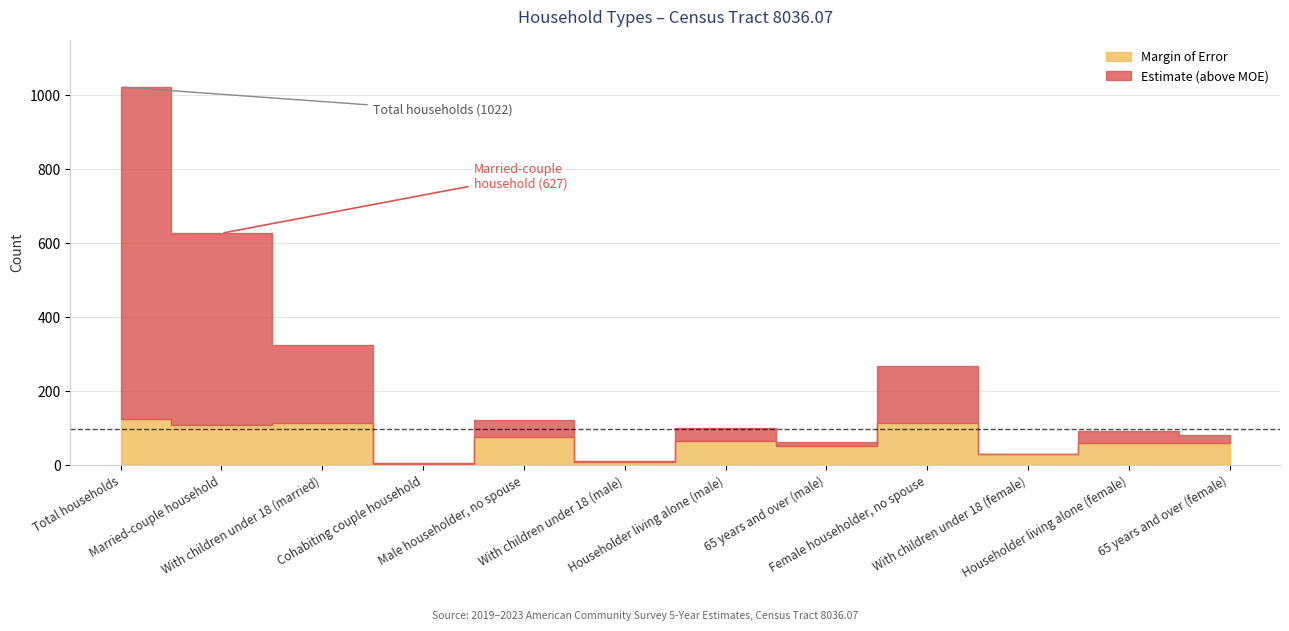

What is the minimum value shown in the chart?

4